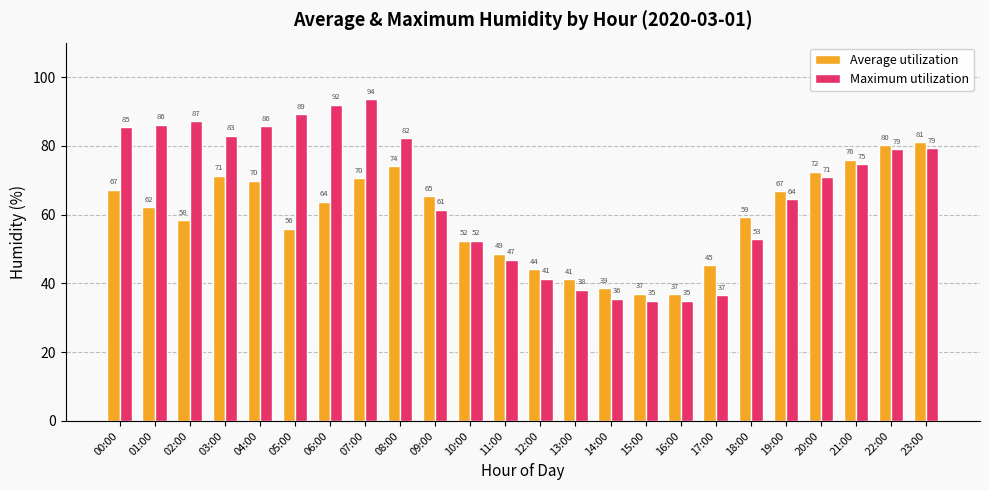

List the series in order of their overall mean, highest first.

Maximum utilization, Average utilization